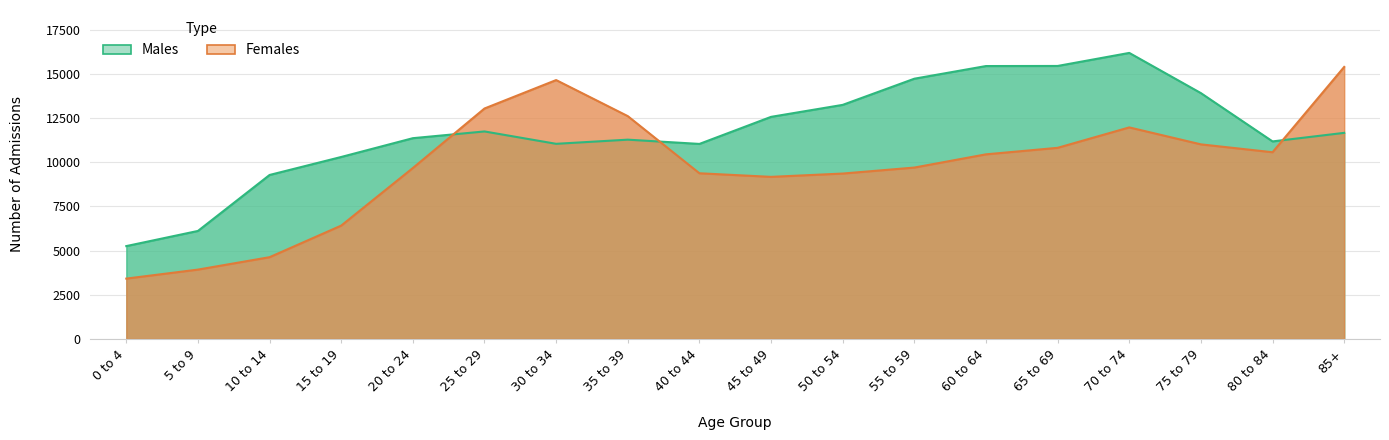

Reading left to right, list all the values displayed in this chart.

Males: 5255	6112	9278	10296	11359	11740	11040	11275	11034	12565	13243	14723	15439	15444	16182	13908	11176	11660
Females: 3416	3925	4627	6414	9671	13038	14646	12606	9374	9171	9358	9697	10445	10813	11968	11009	10564	15389